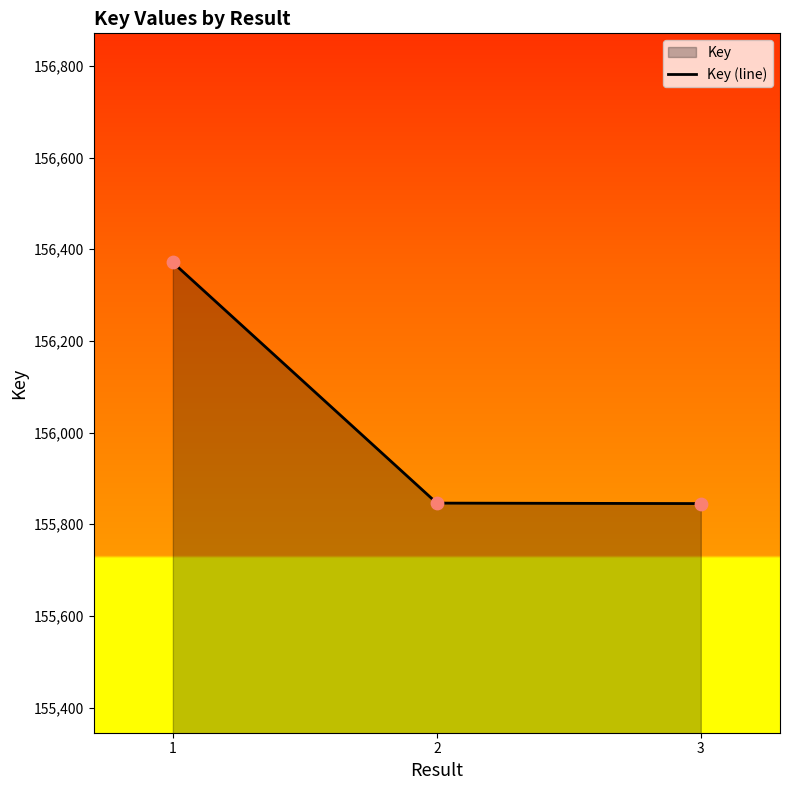

What is the change in value from 1 to 3?

-526